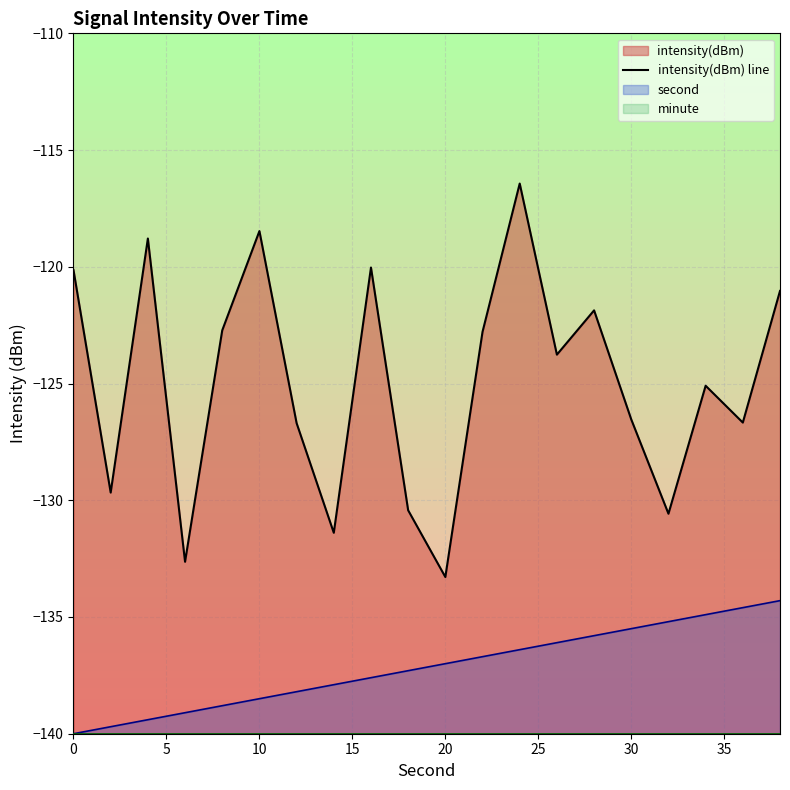

Is it true that intensity(dBm) line equals -38.9 at 0?

False